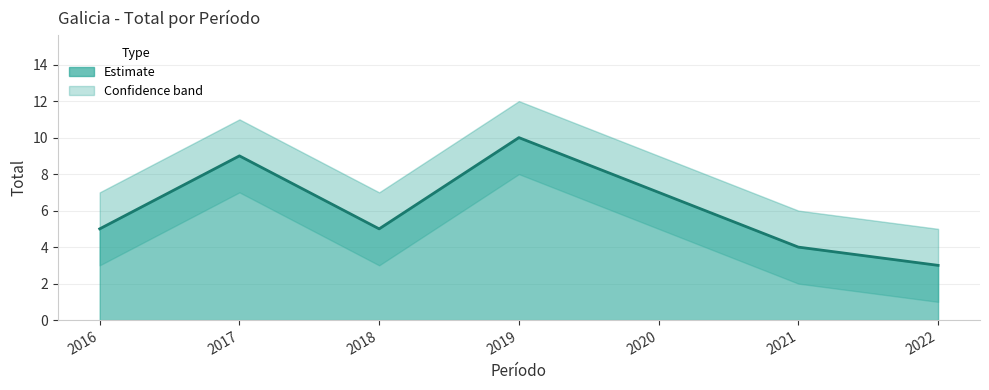

What is the approximate value of Total_lower at 2021?

2